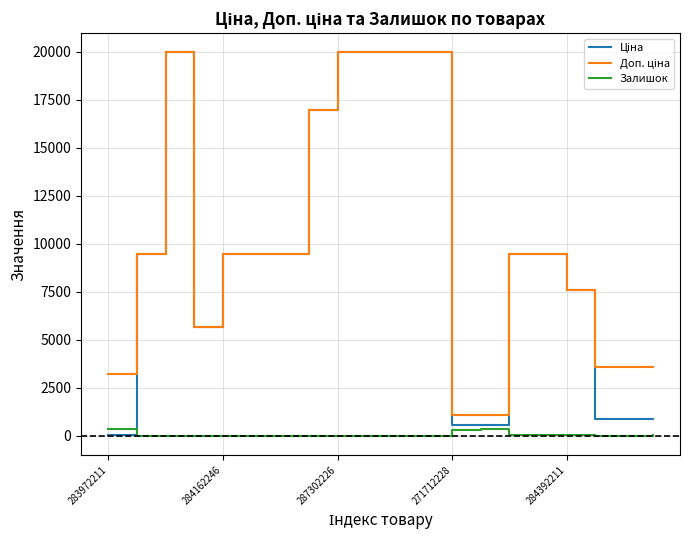

Reading right to left, list all the values displayed in this chart.

Ціна: 895.9	895.9	895.9	7596.5	9480.1	9480.1	589.9	589.9	19964.2	19964.2	19964.2	19964.2	16976.3	9480.1	9480.1	9480.1	5673.8	19964.2	9480.1	32.0
Доп. ціна: 3583.6	3583.6	3583.6	7596.5	9480.1	9480.1	1081.7	1081.7	19964.2	19964.2	19964.2	19964.2	16976.3	9480.1	9480.1	9480.1	5673.8	19964.2	9480.1	3205.0
Залишок: 43.0	6.0	7.0	43.0	33.0	36.0	359.0	333.0	0.0	3.0	5.0	1.0	4.0	2.0	8.0	0.0	2.0	7.0	0.0	360.0